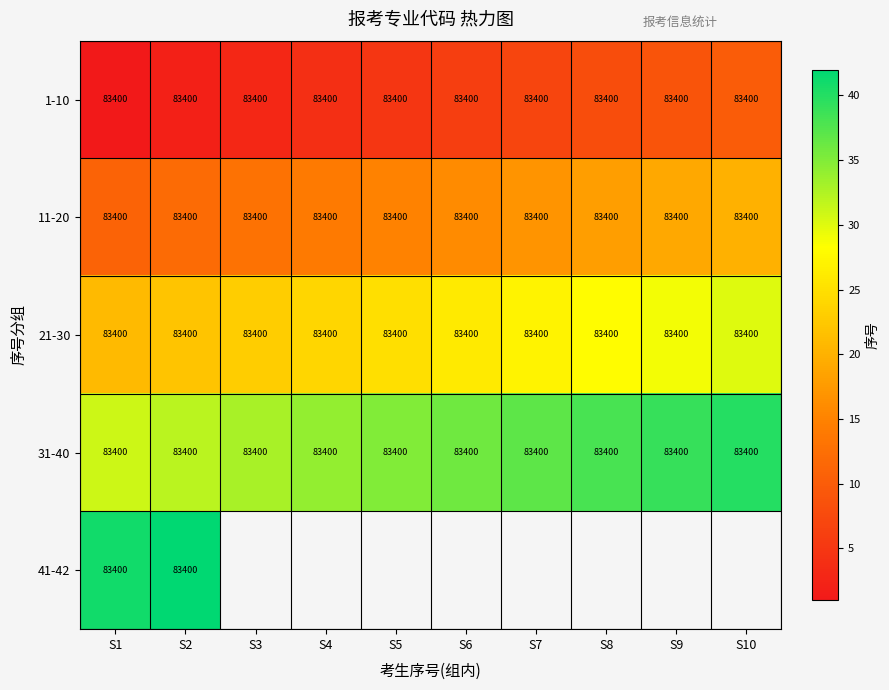

What is the difference between the highest and lowest values at S7?

30.0